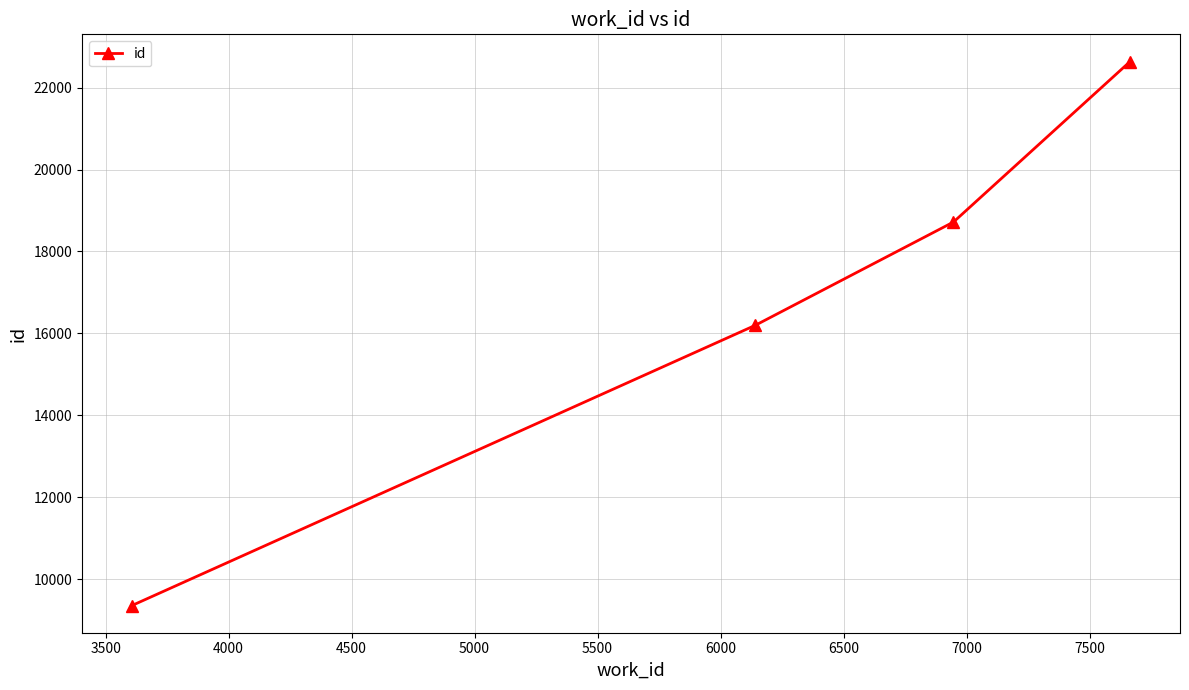

What is the minimum value shown in the chart?

9356